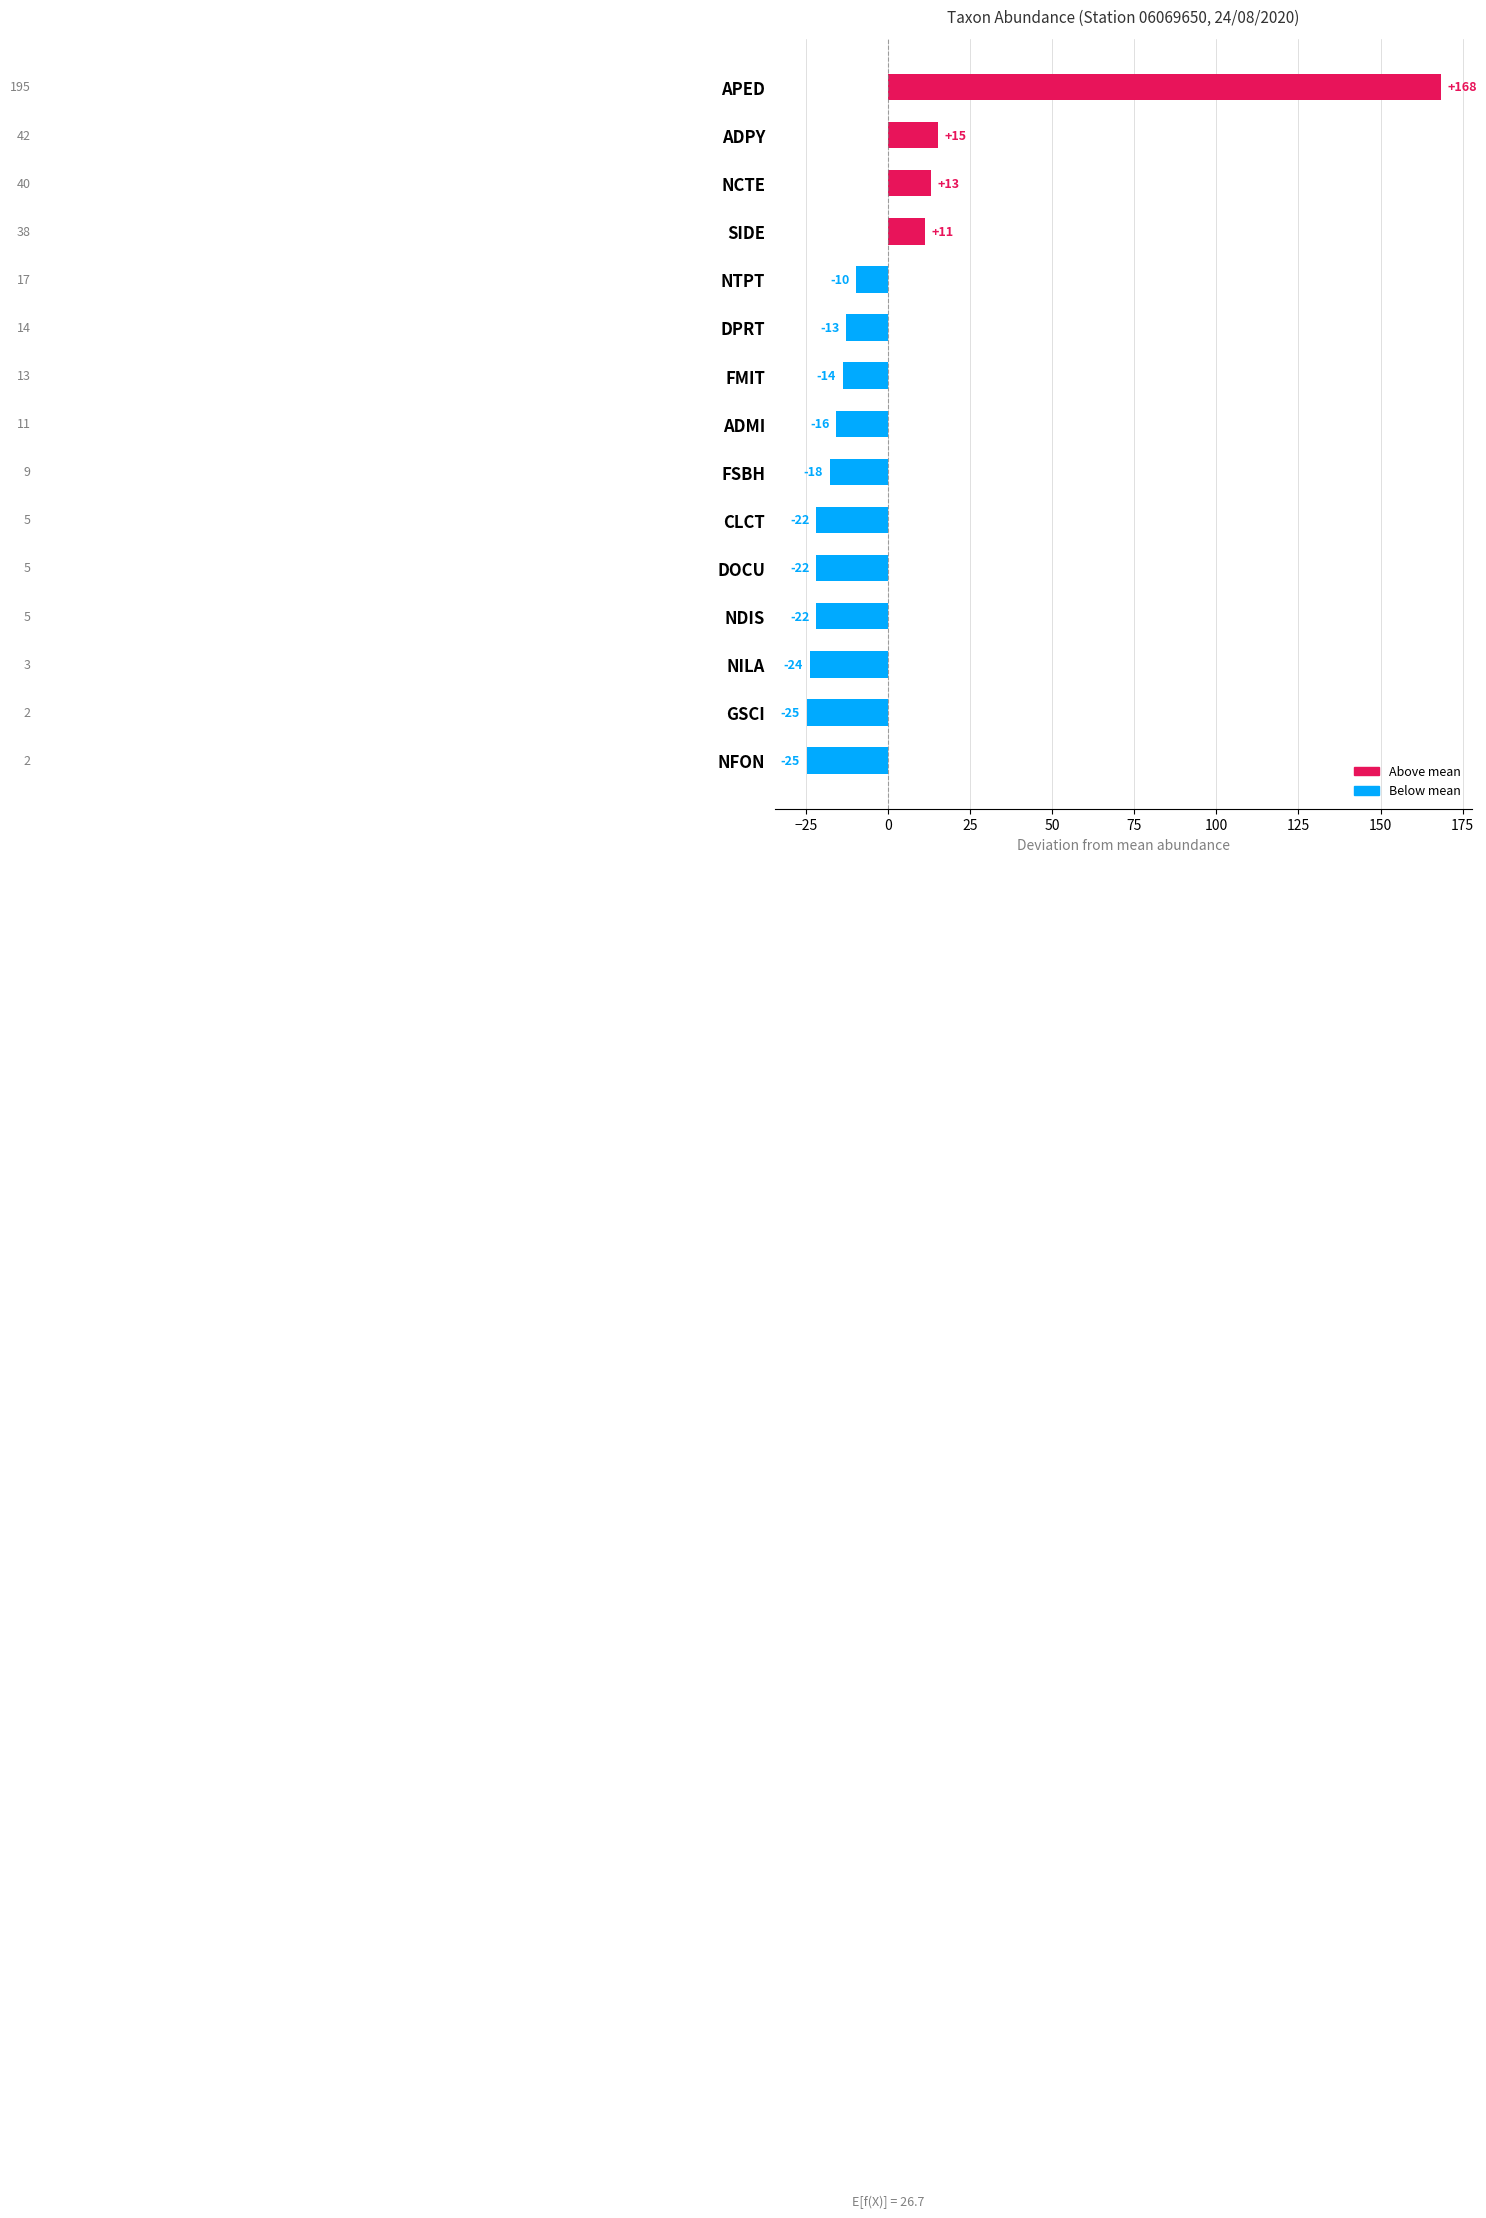

What is the greatest value displayed?

168.3